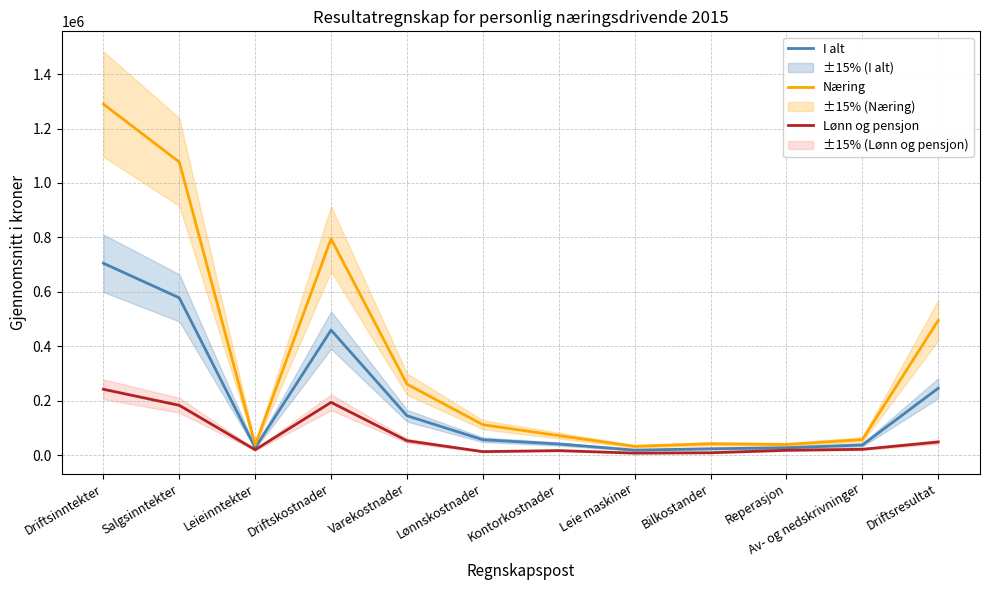

At which label is I alt closest to 361600?

Driftskostnader